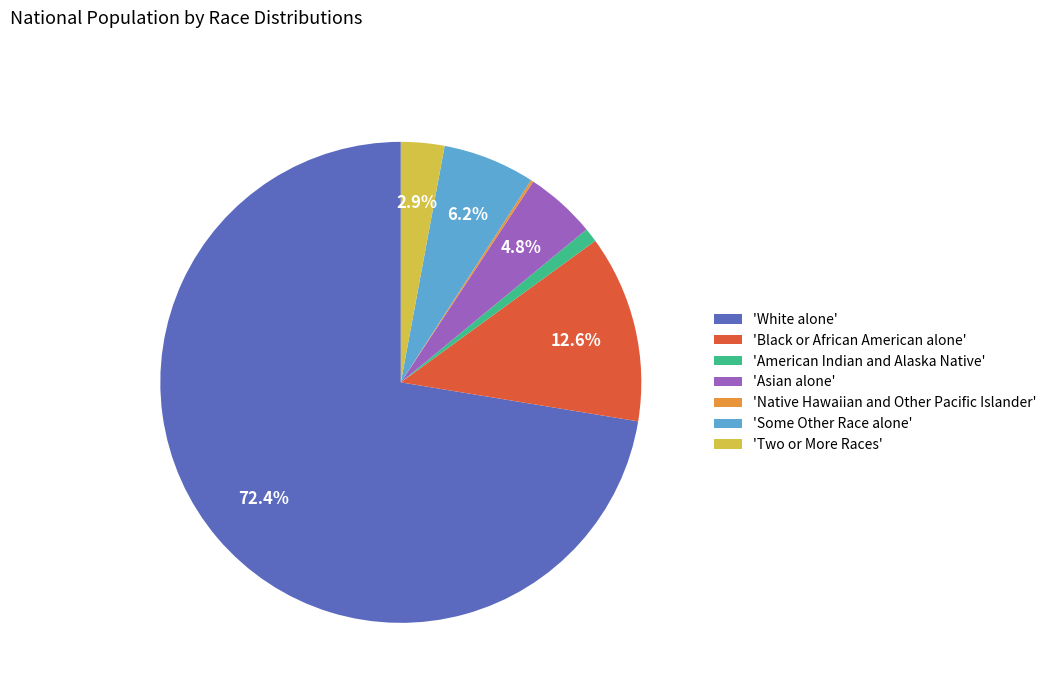

Which category has the biggest portion of the pie?

'White alone'